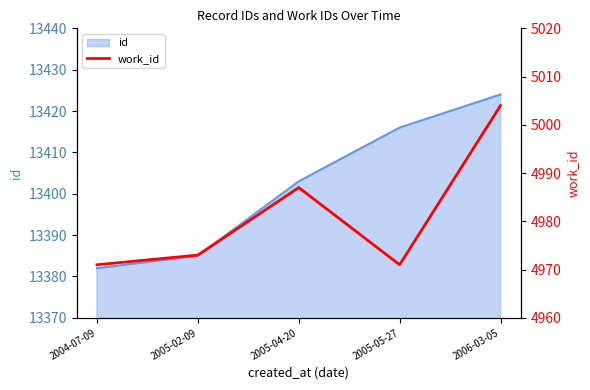

How many values are below 4973?

2